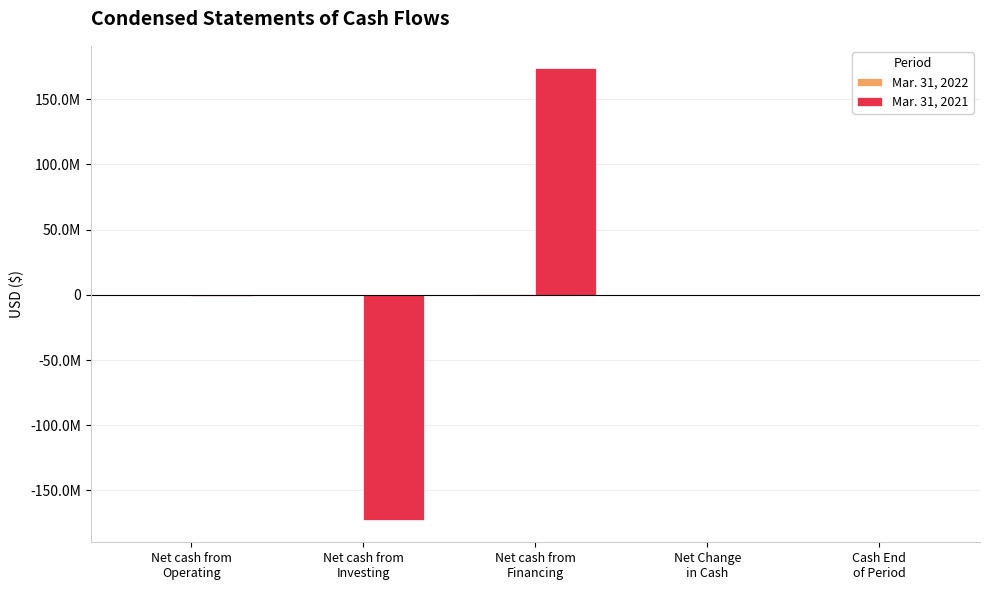

What is the label of the 3rd bar from the left?

Net cash from
Financing